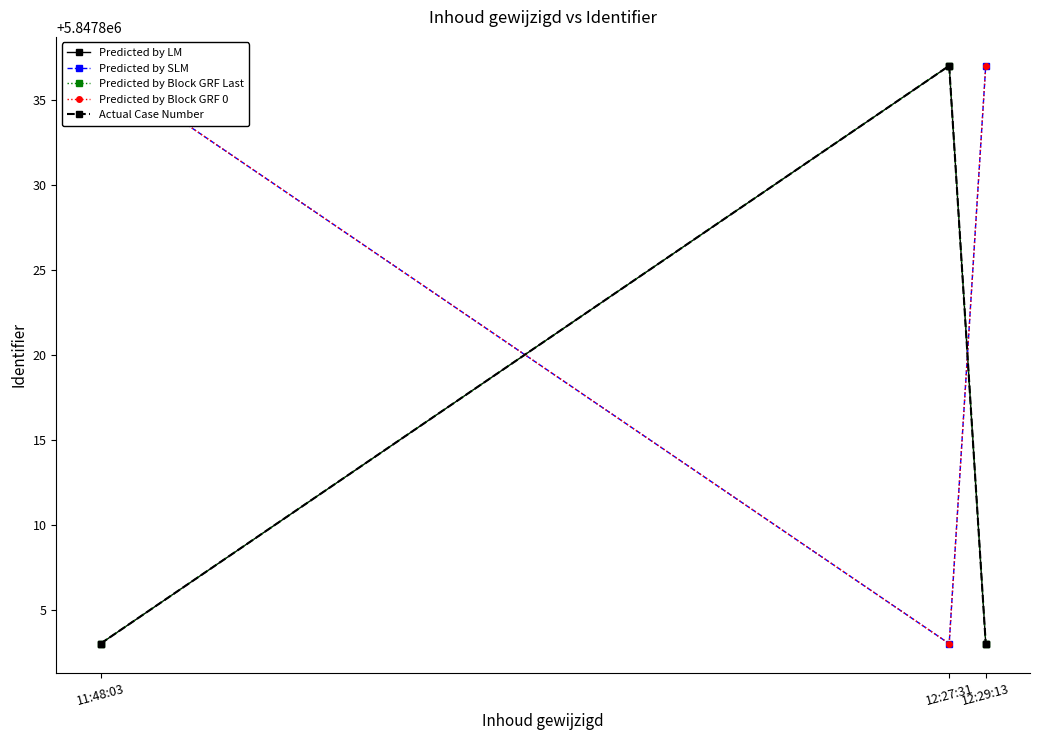

At which category does the chart reach its minimum across all series?

11:48:03